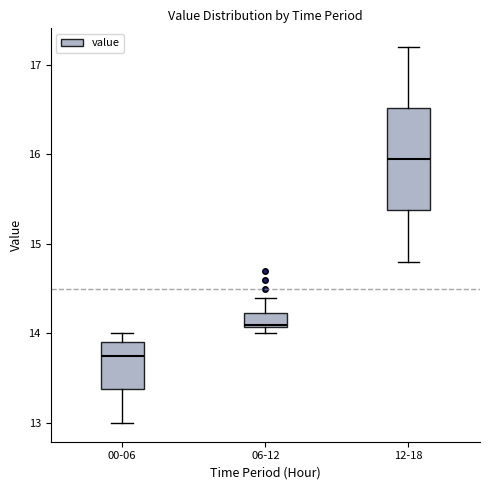

Reading left to right, transcribe this box plot: for each box, give where its median line is, the range the box spans, and where its two whiskers end, as read against the y-axis. The values are not printed on the chart, so give them approximately, as read against the axis.

00-06: median 13.8, box 13.4 to 13.9, whiskers 13.0 to 14.0
06-12: median 14.1, box 14.1 to 14.2, whiskers 14.0 to 14.4
12-18: median 16.0, box 15.4 to 16.5, whiskers 14.8 to 17.2